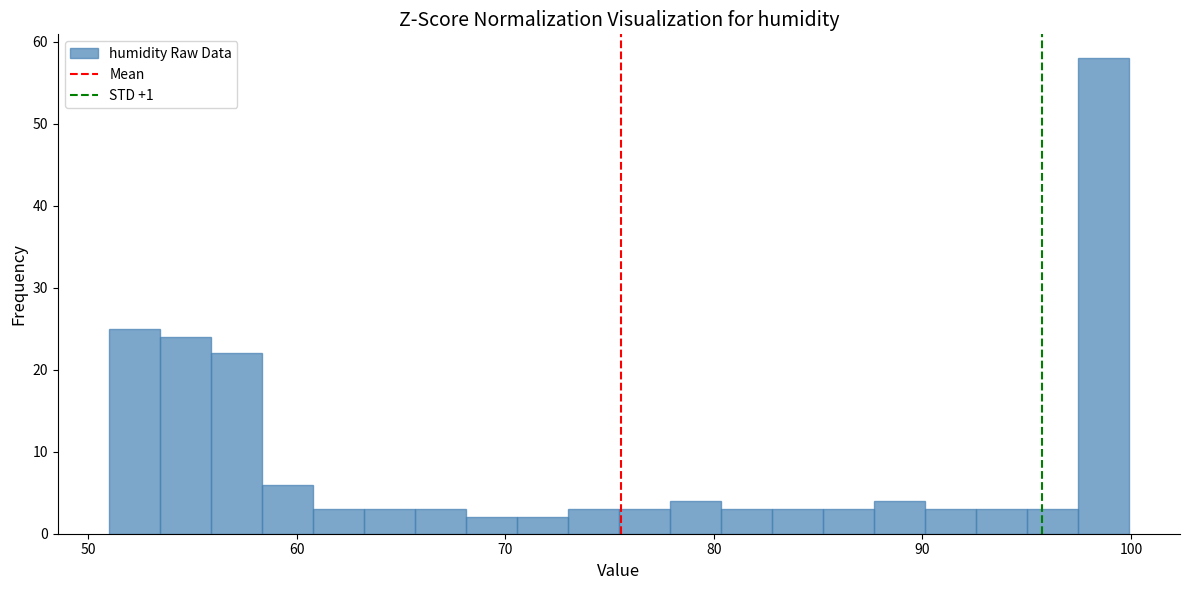

Around what value on the x-axis is the tallest bar? Give the approximate position of its centre, as read against the axis.

99